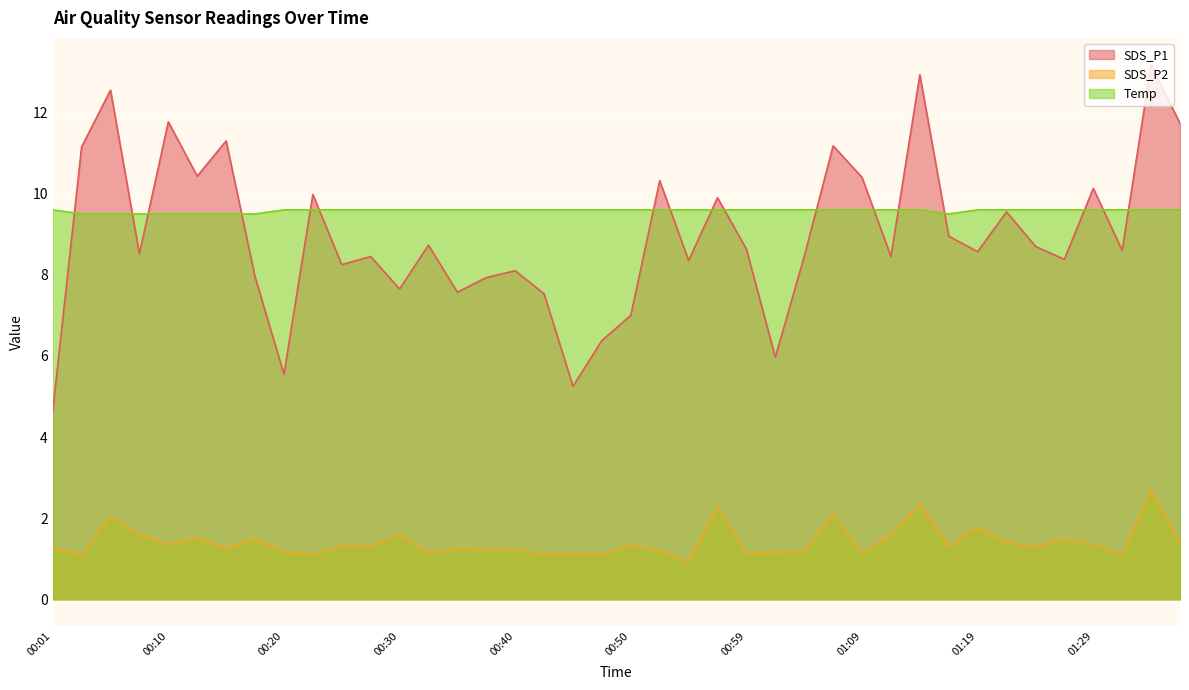

Which series changed the most between 00:18 and 00:47?

SDS_P1